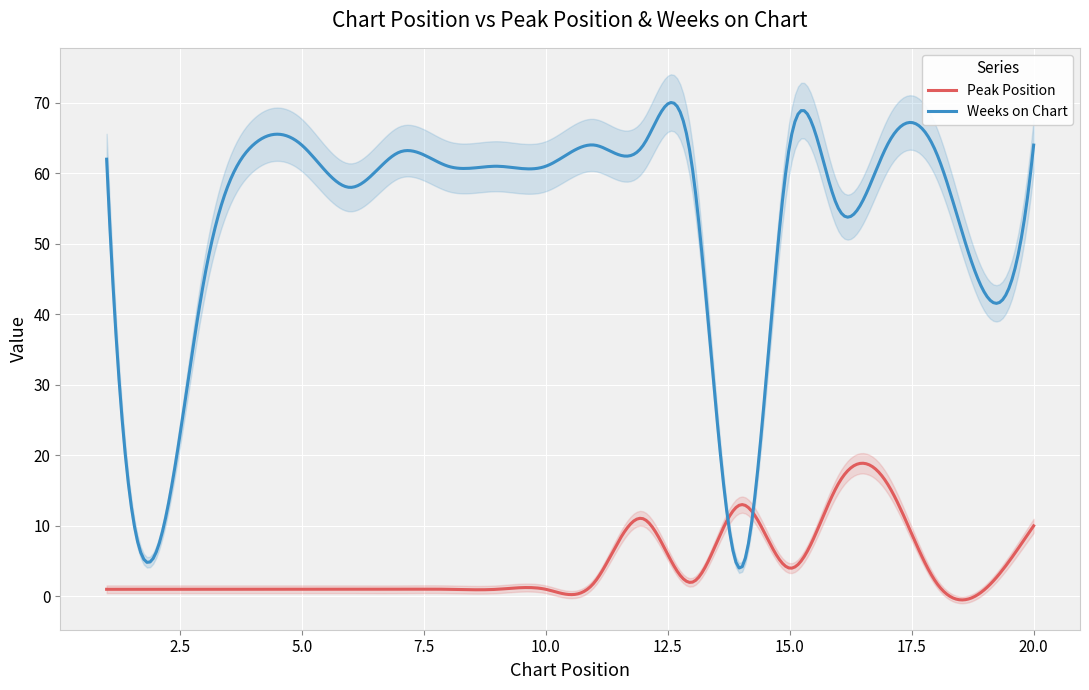

What are all the series names shown in the legend?

Peak Position, Weeks on Chart